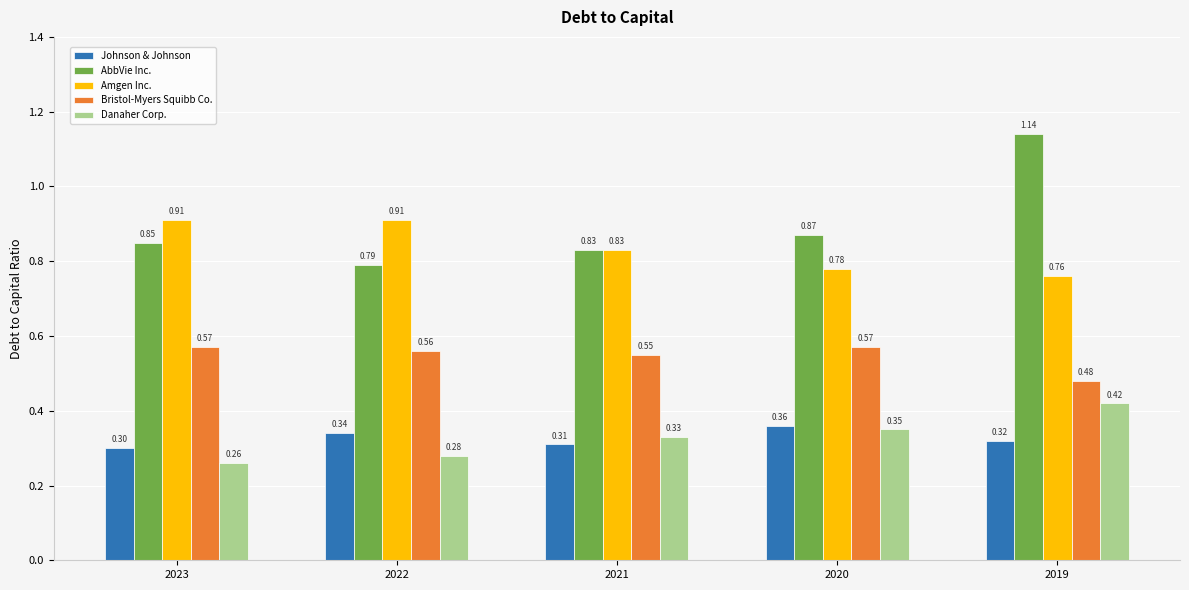

What is the sum of the Amgen Inc. values at 2023 and 2019?

1.7